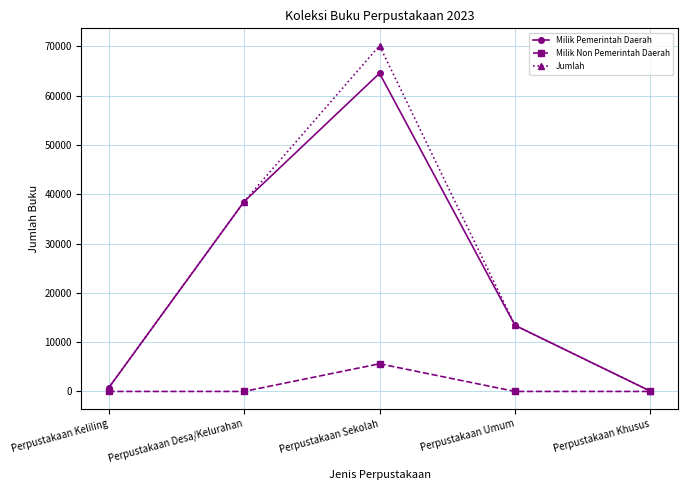

What position from the left is Perpustakaan Khusus?

5